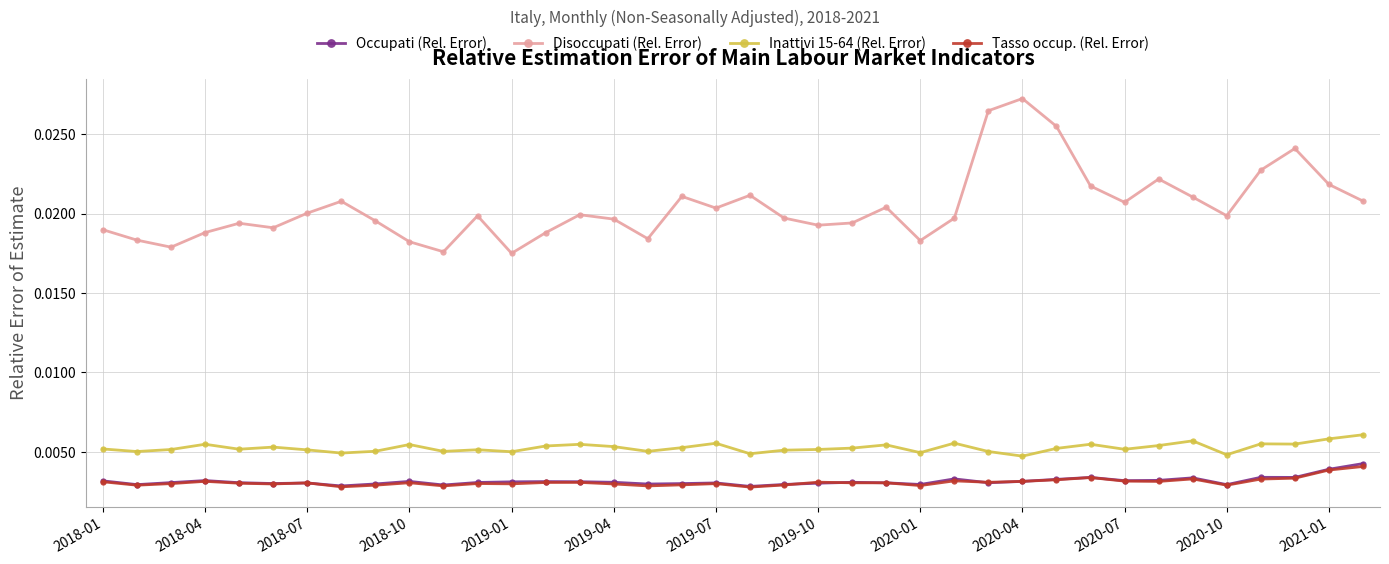

True or false: Inattivi 15-64 (Rel. Error) and Occupati (Rel. Error) intersect in this chart.

False